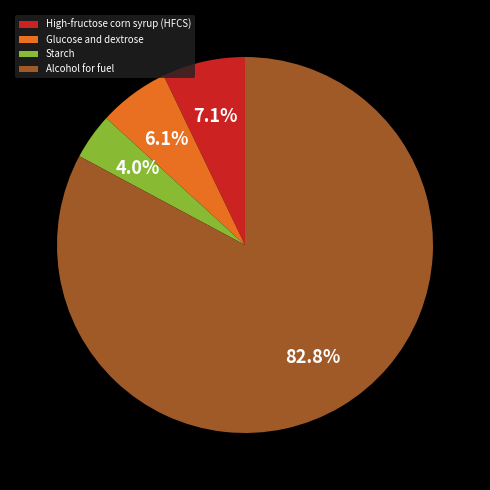

How many segments does this pie chart have?

4